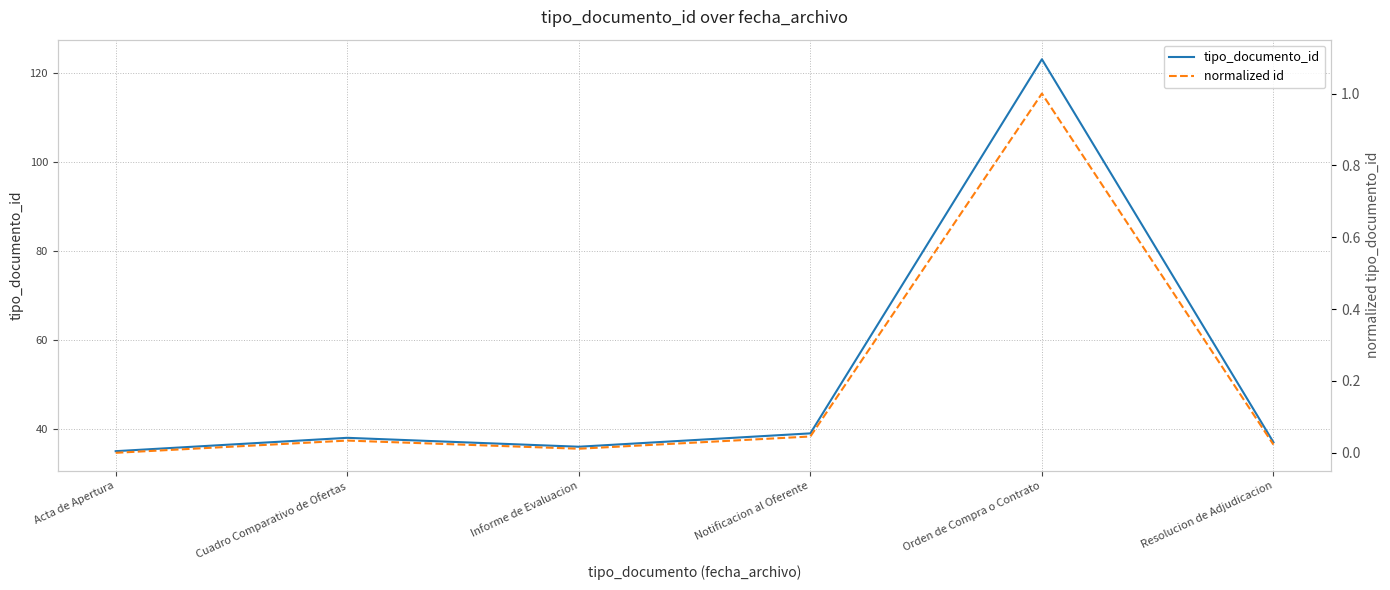

Rank the series at Resolucion de Adjudicacion from highest to lowest value.

tipo_documento_id, normalized id